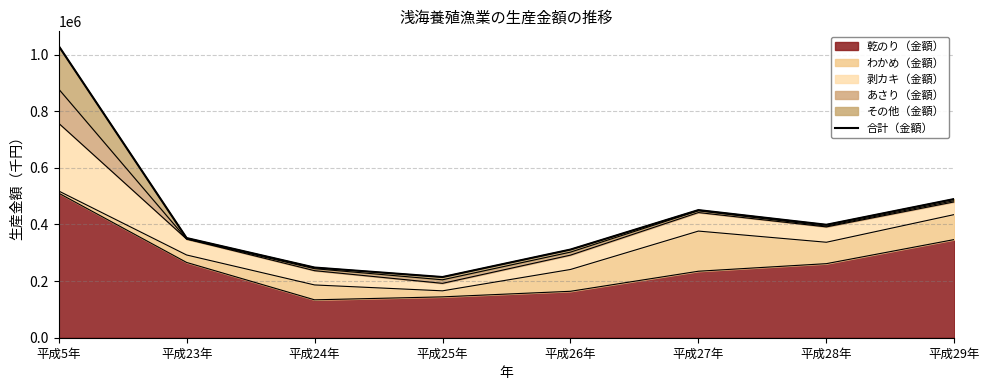

Which category has the lowest value across all series?

平成25年